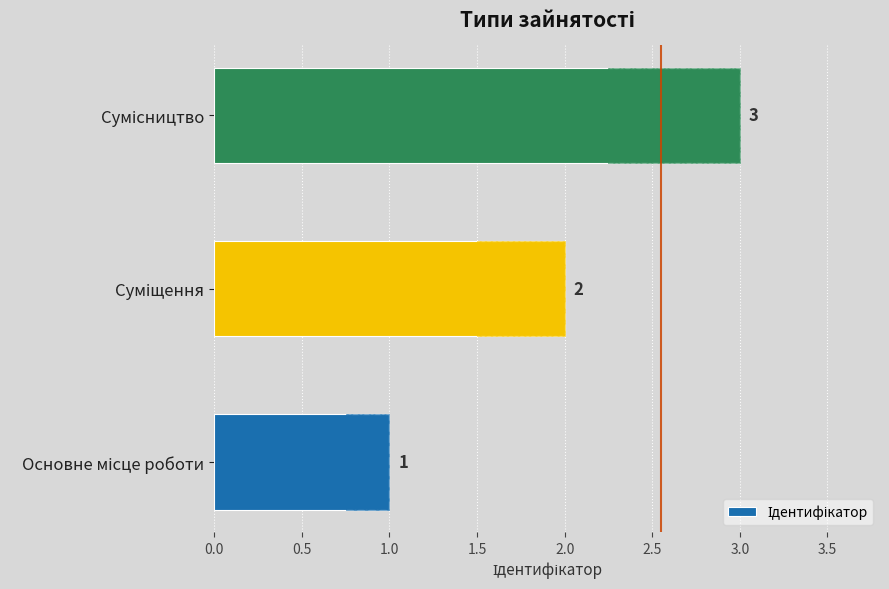

Which has a higher value, Суміщення or Основне місце роботи?

Суміщення